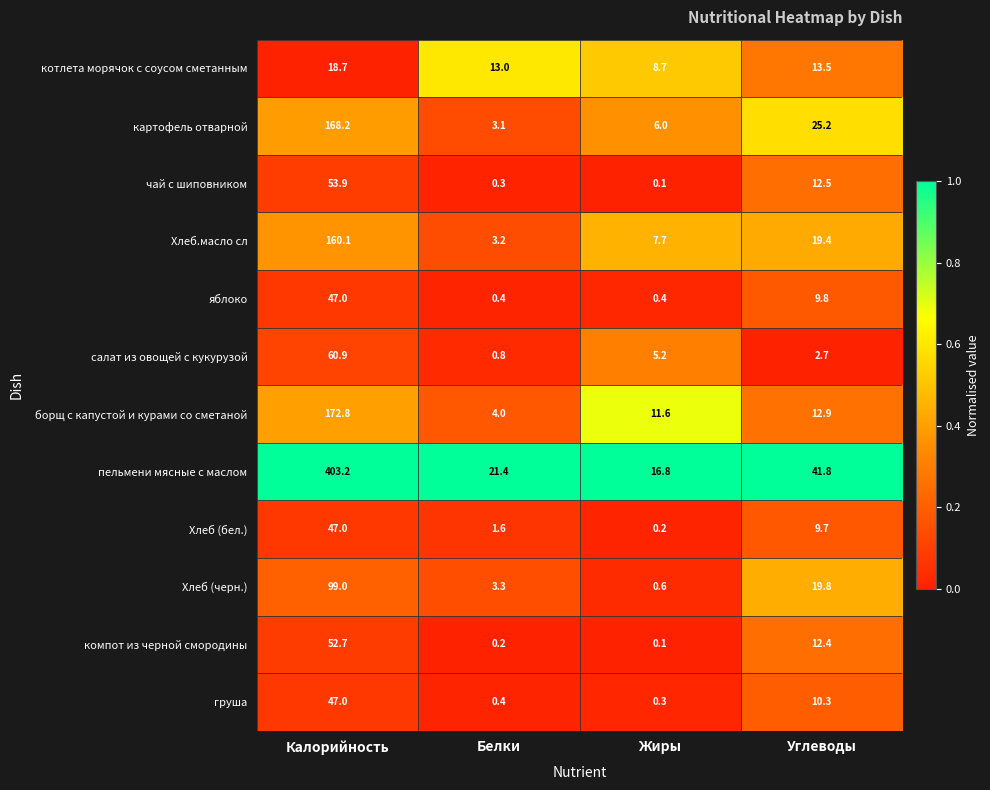

Where does the Хлеб (черн.) series first go above 19?

Калорийность